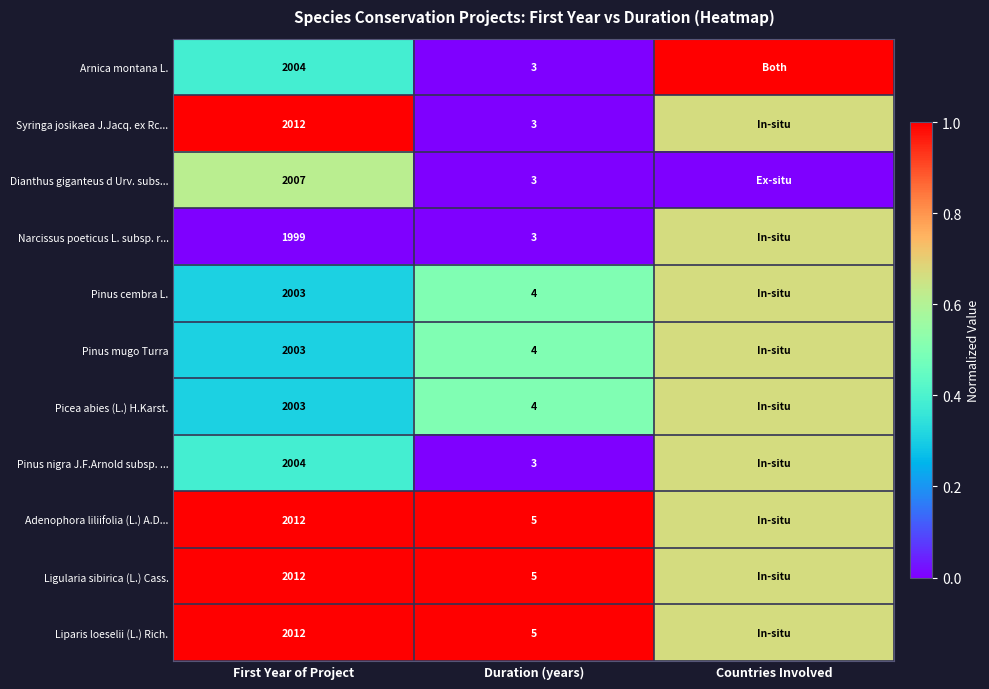

What is the total value across all series at Countries Involved?

7.0